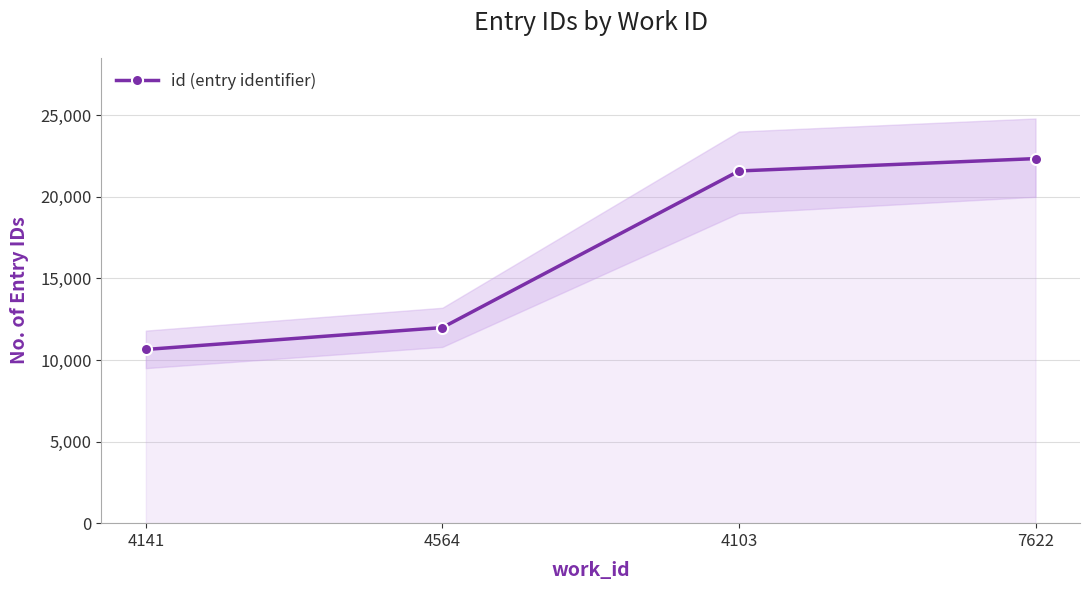

The value at 4141 is 10645. True or false?

True